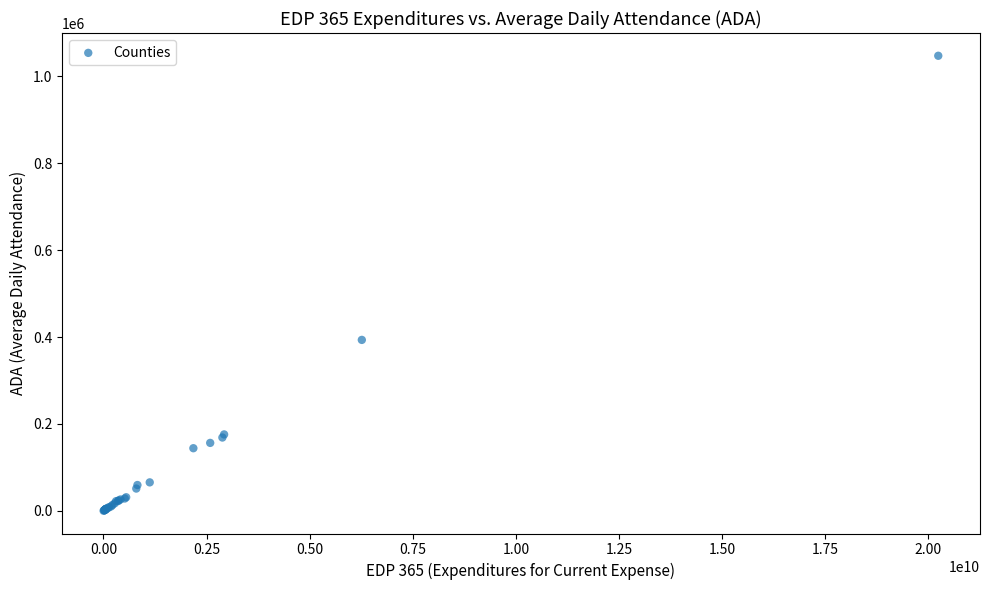

What Y value in the scatter plot is closest to 523893?

393474.5